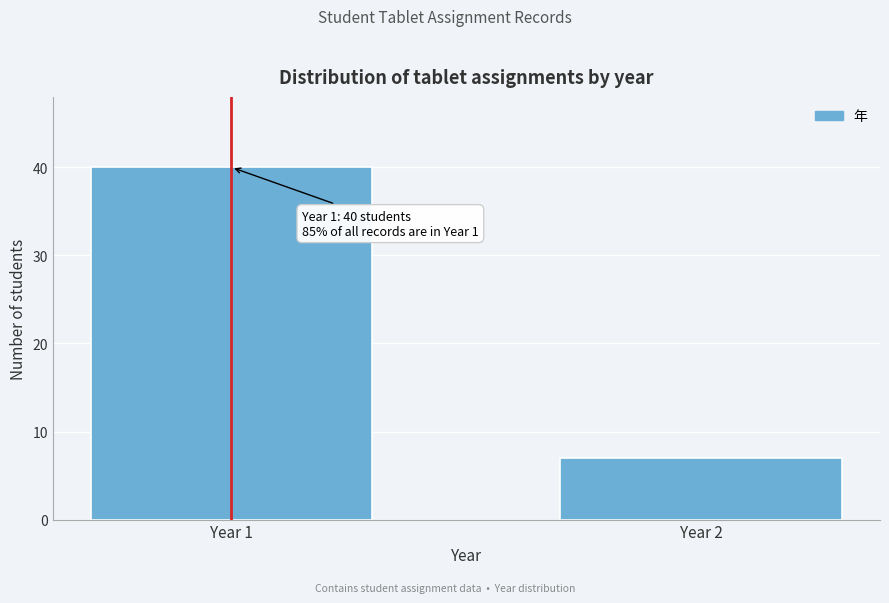

Reading right to left, extract all data points from this chart.

7	40